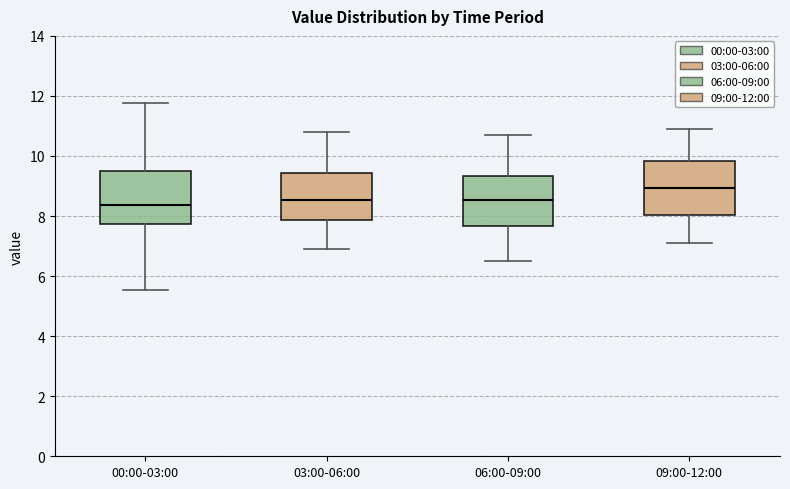

Where does the upper whisker of the box for 03:00-06:00 end on the y-axis? The values are not printed on the chart, so give them approximately, as read against the axis.

10.8